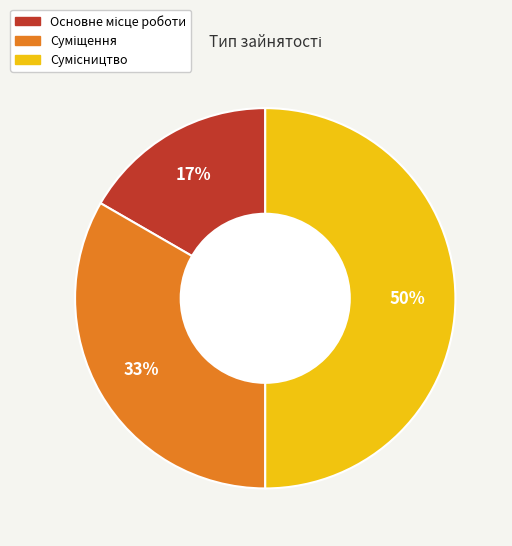

To the nearest percent, what is the average slice percentage?

33%